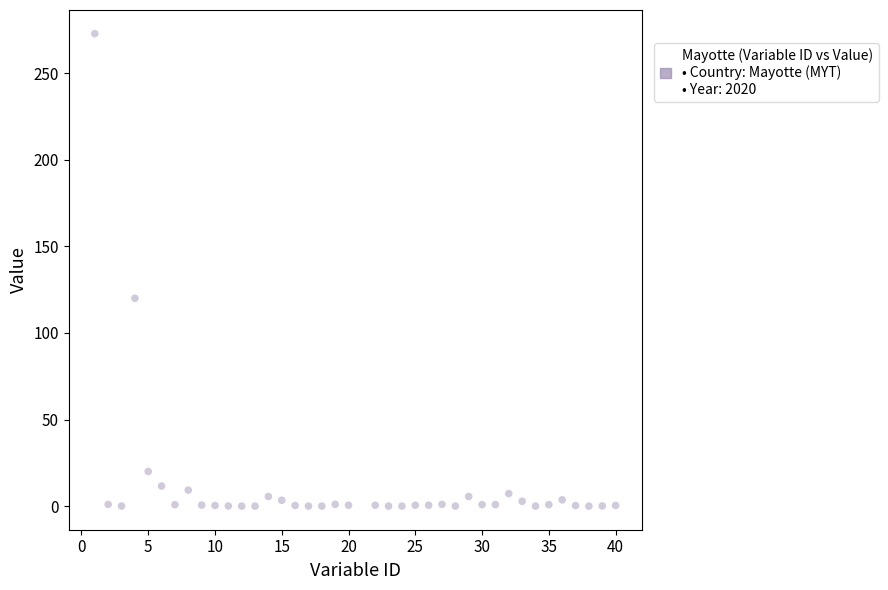

What Y value in the scatter plot is closest to 136?

120.0